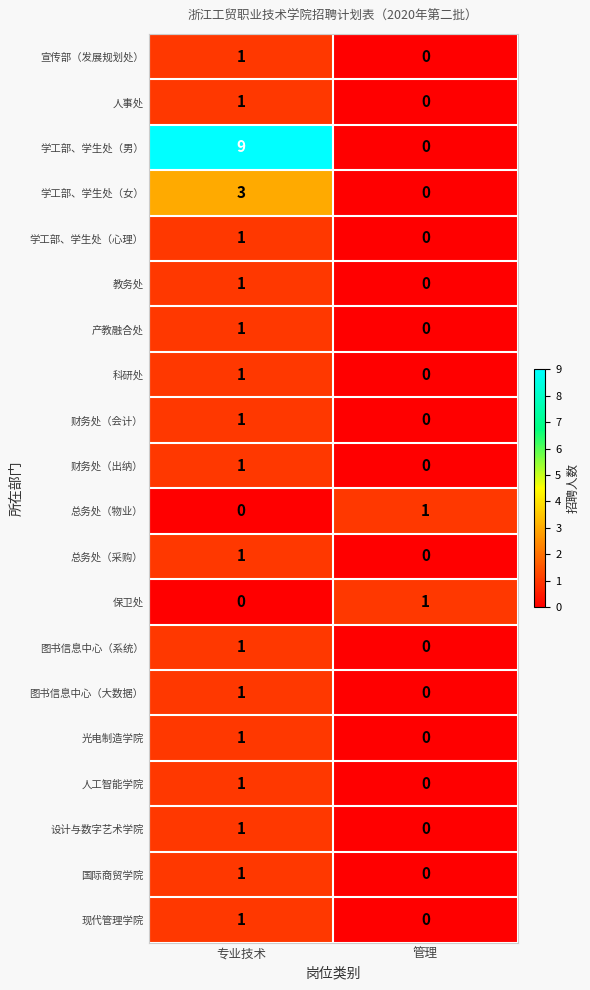

The value of 图书信息中心（系统） at 专业技术 is 2. True or false?

False